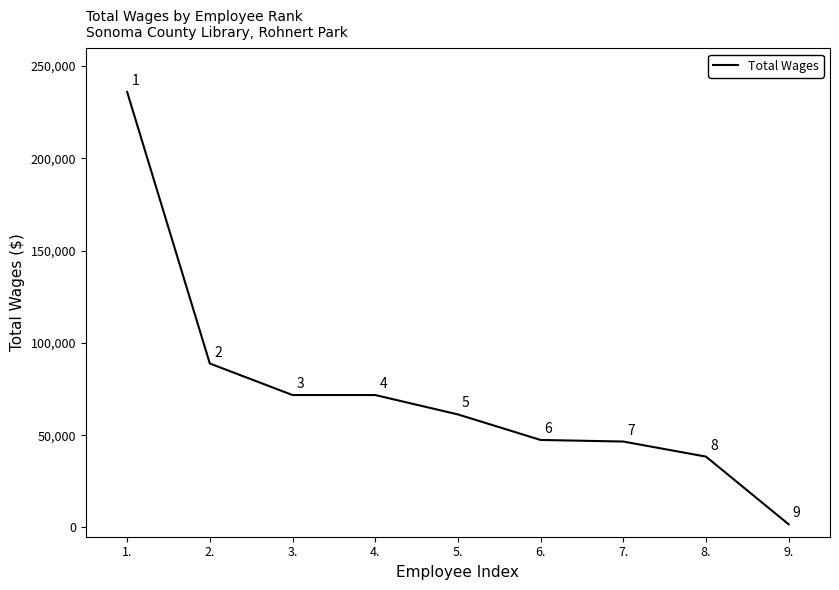

What value does the data have at 8., to the nearest 10?

38400